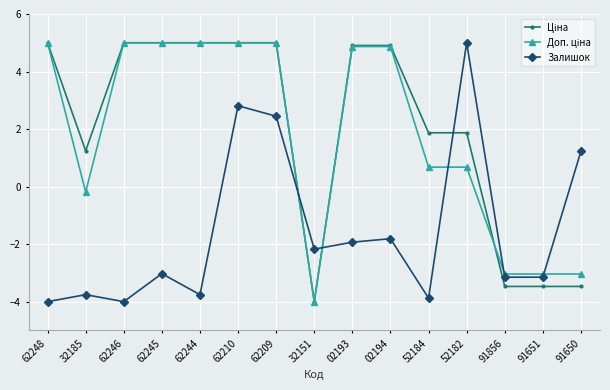

True or false: Залишок has more than 2 interior local peaks.

True